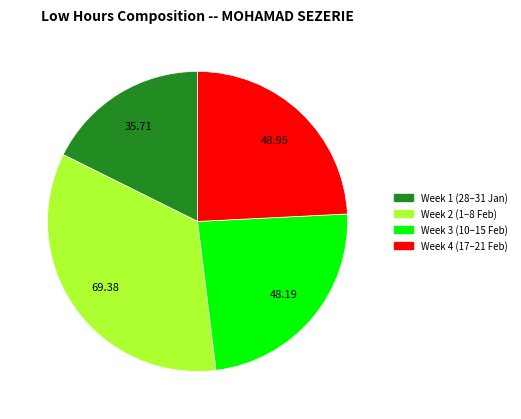

Is there any slice that represents more than half of the pie?

No